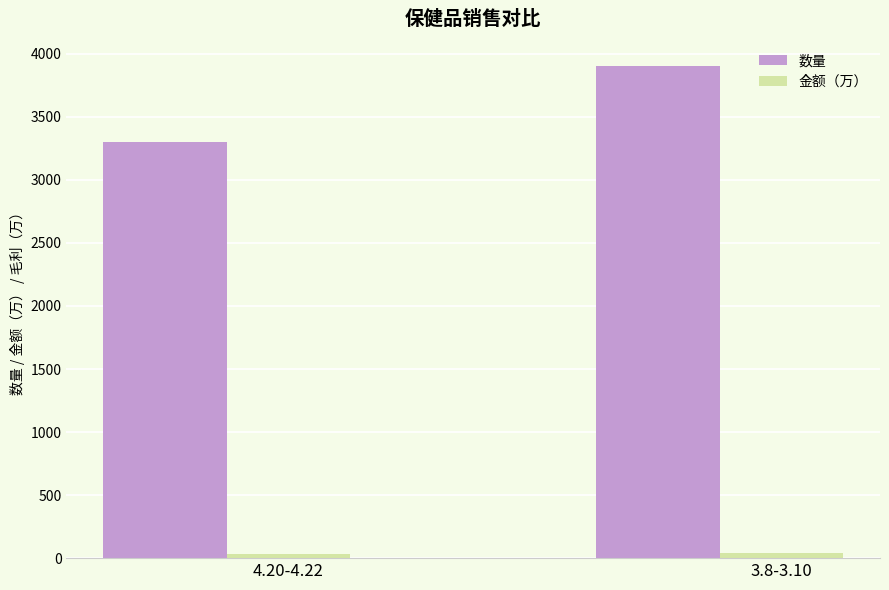

What is the greatest value displayed?

3901.0